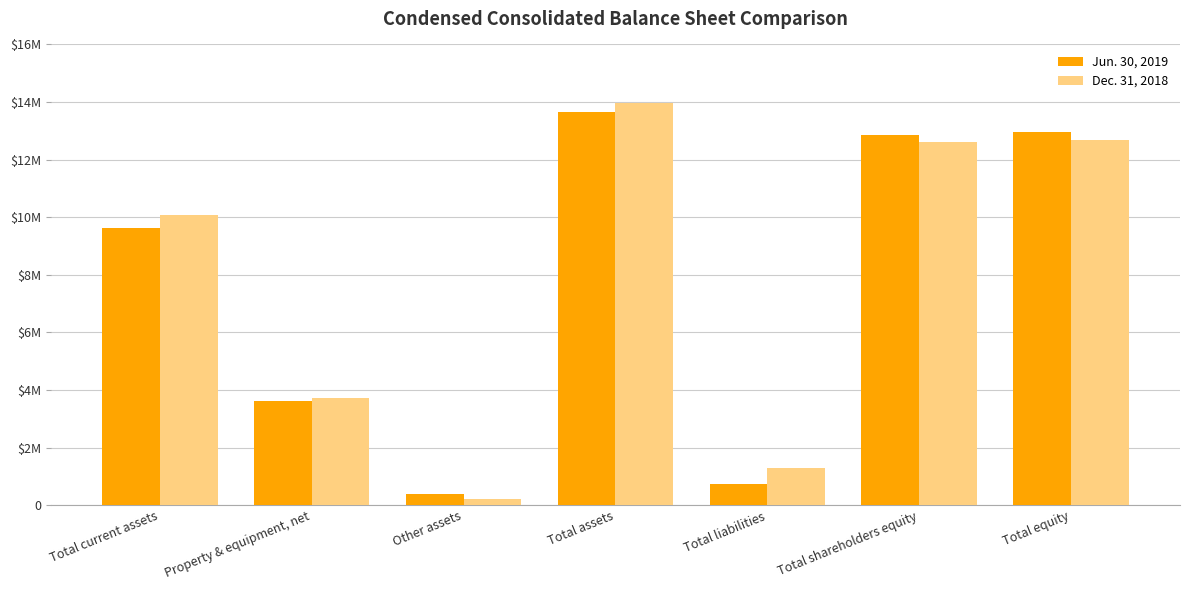

At how many categories does at least one series exceed 8064732?

4